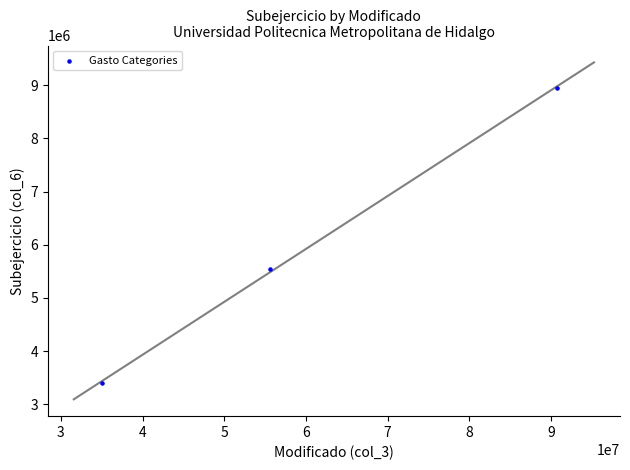

What Y value in the scatter plot is closest to 6177454?

5552905.2